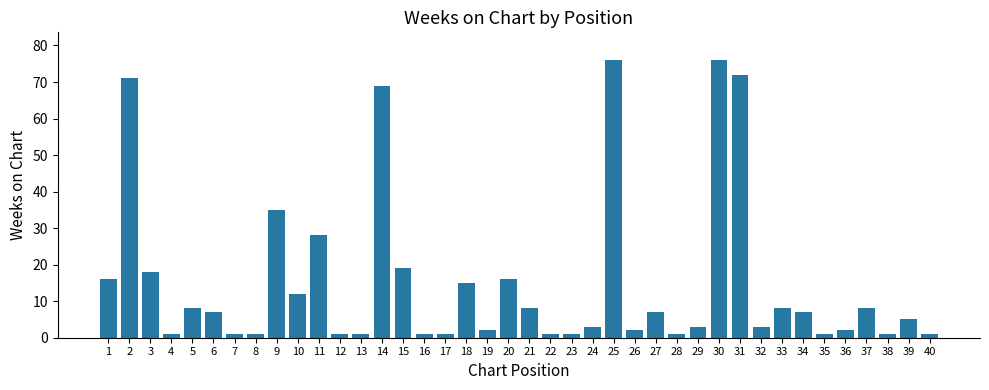

Read the value at 11.

28